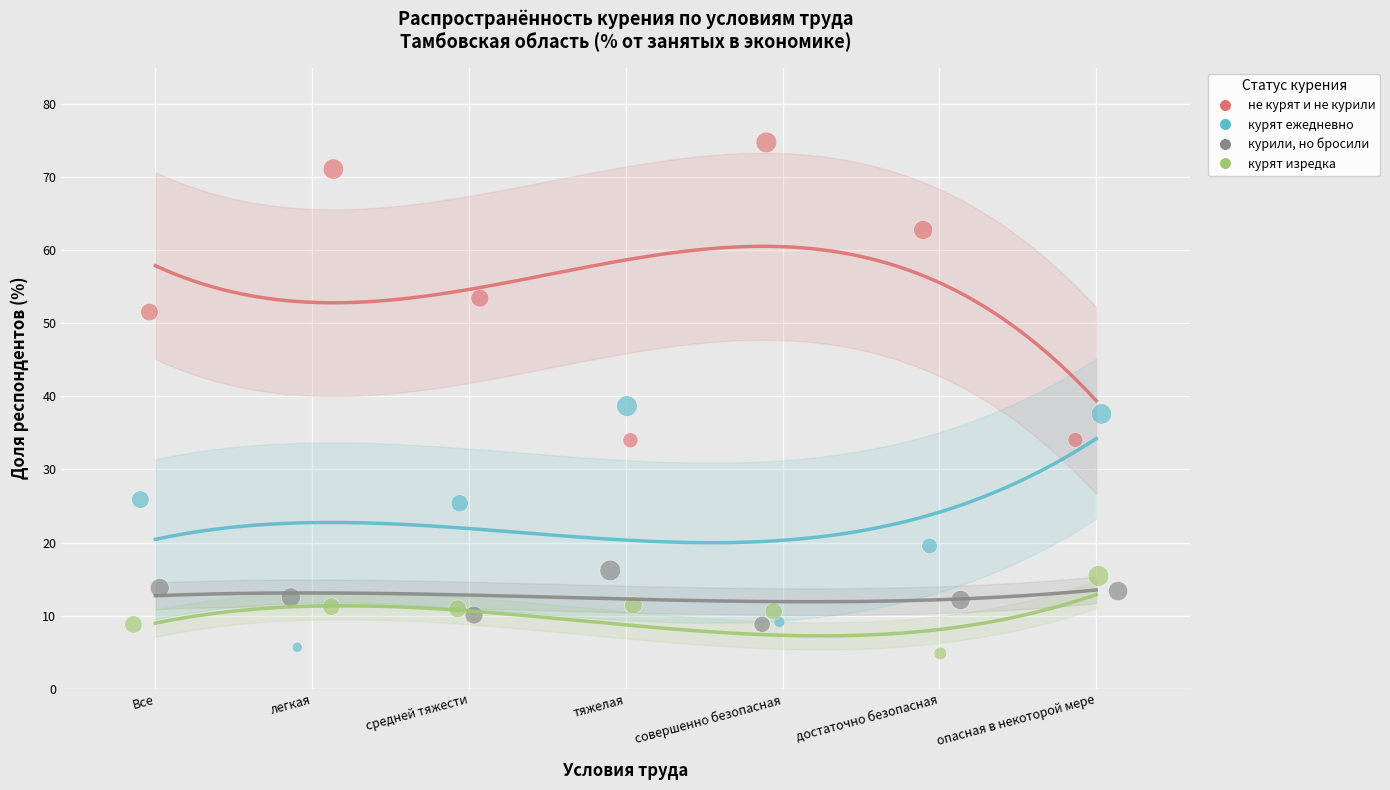

What are all the series names shown in the legend?

не курят и не курили, курят ежедневно, курили, но бросили, курят изредка